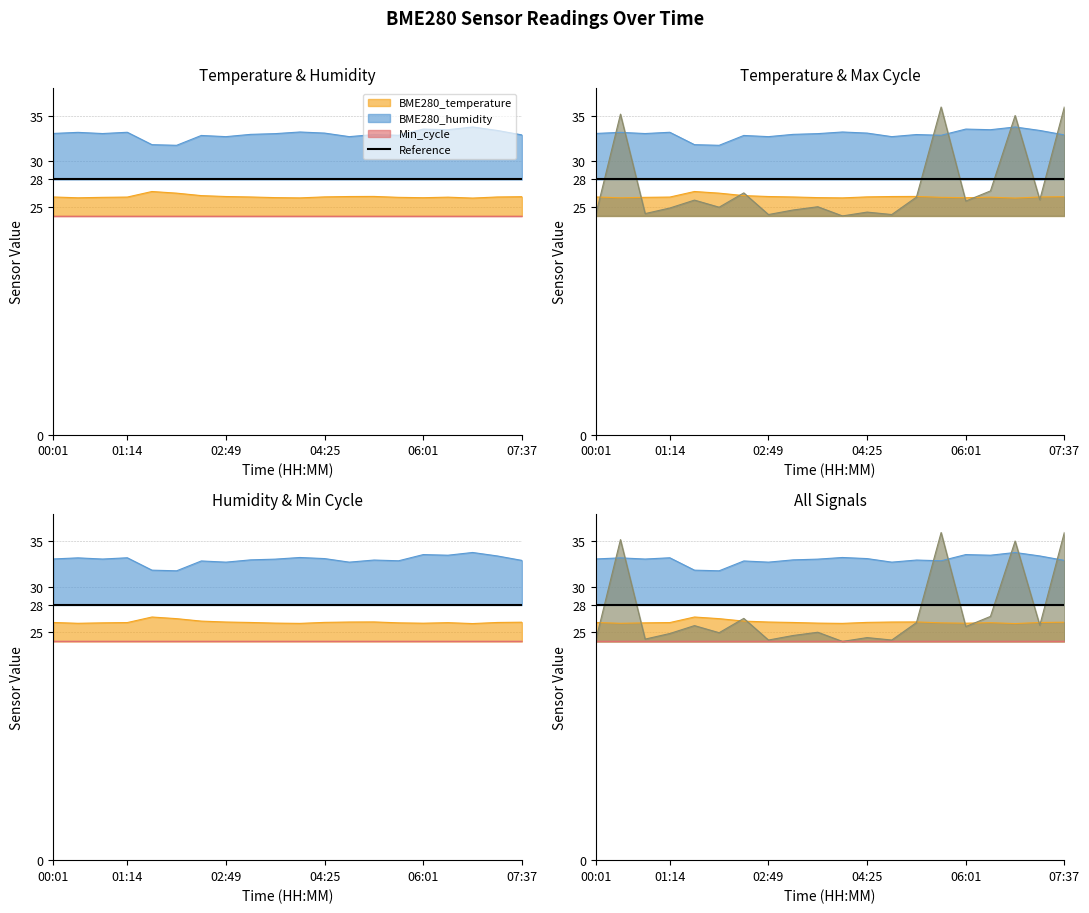

Rank the series at 06:49 from lowest to highest value.

BME280_temperature, BME280_humidity, Max_cycle